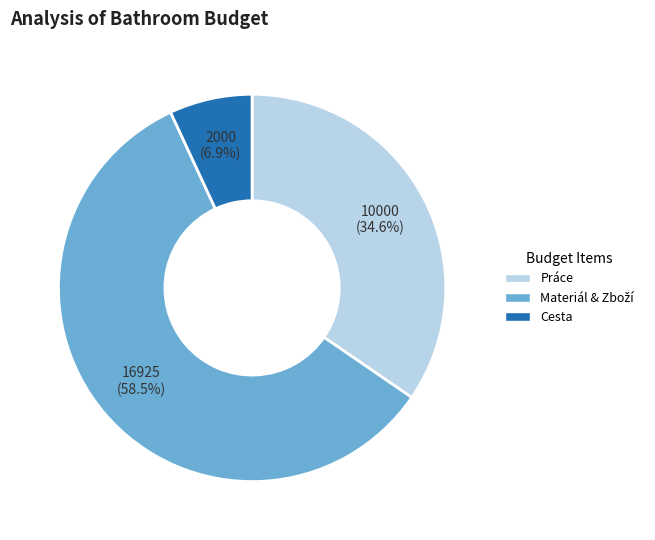

Does Cesta account for over 50% of the chart?

No